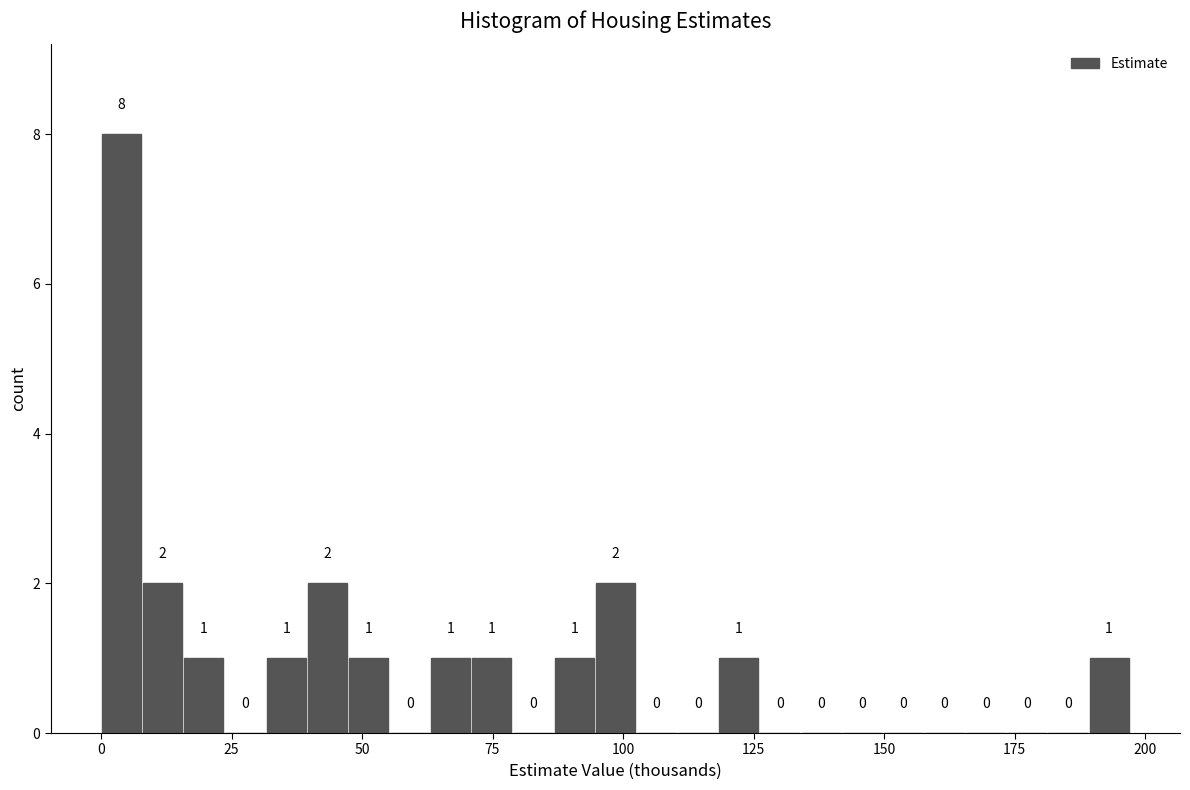

Around what value on the x-axis is the tallest bar? Give the approximate position of its centre, as read against the axis.

5